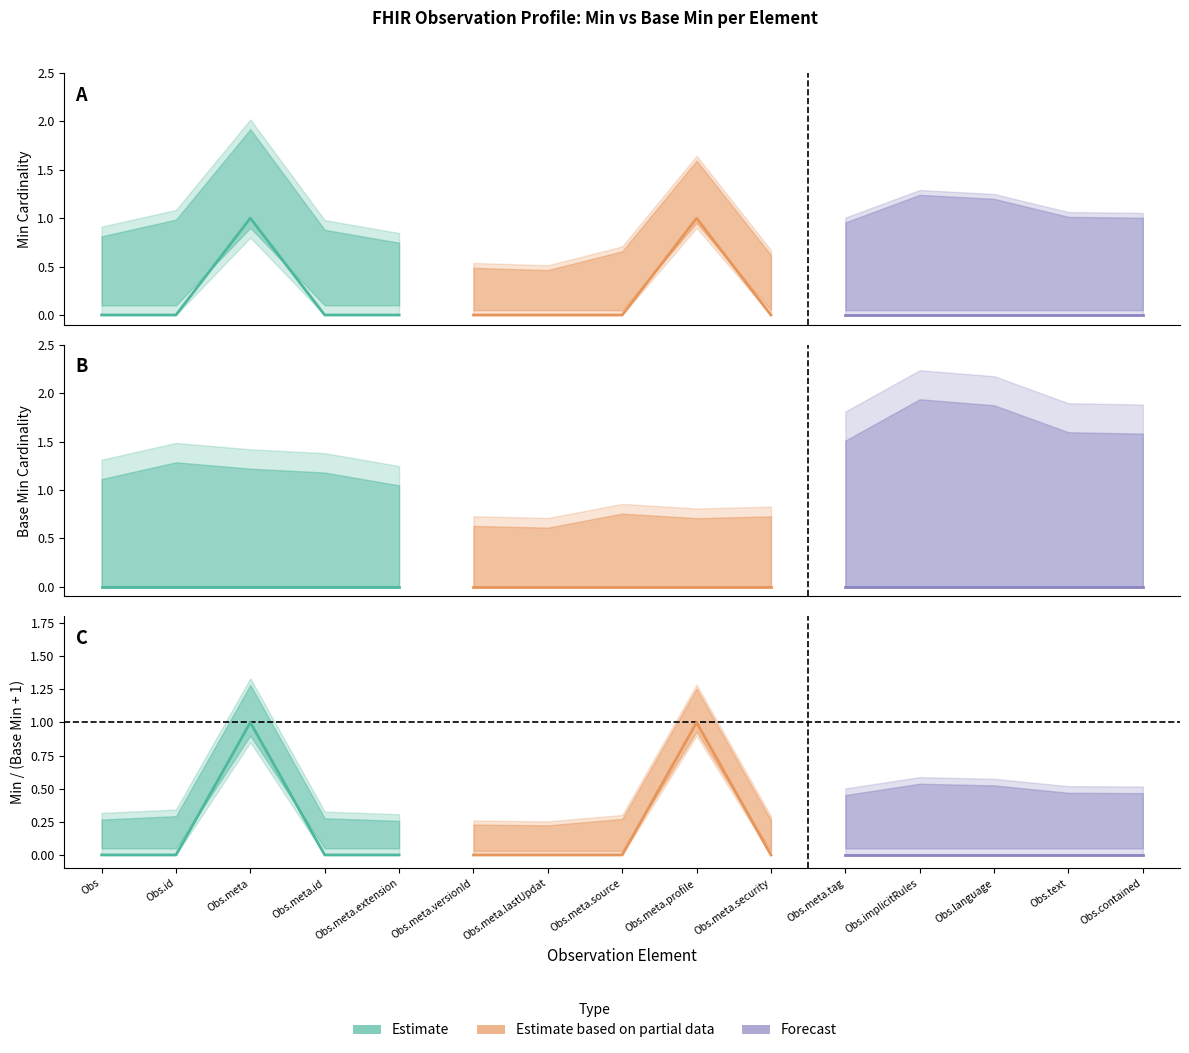

Reading left to right, what are all the values shown in this chart?

Estimate: 0	0	1	0	0
Estimate based on partial data: 0	0	0	1	0
Forecast: 0	0	0	0	0